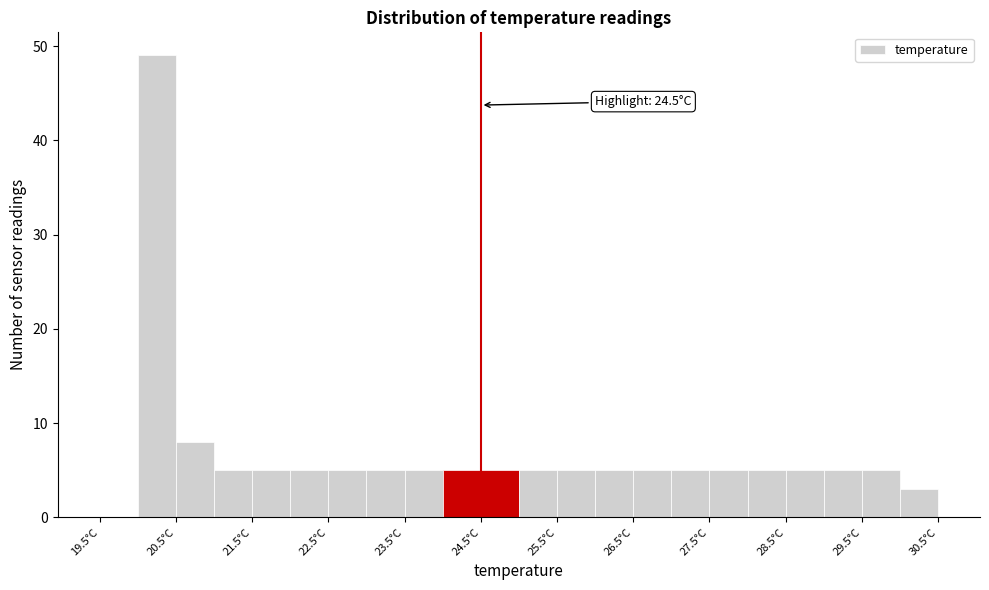

Over which range of the x-axis is the bar tallest?

20.0 to 20.5